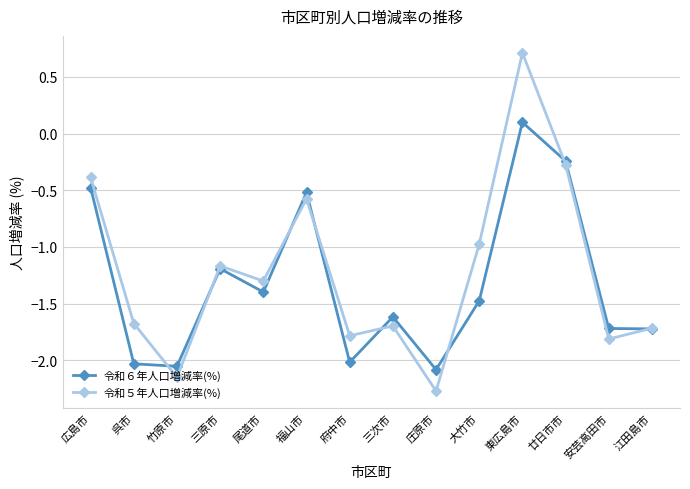

What are all the series names shown in the legend?

令和６年人口増減率(%), 令和５年人口増減率(%)